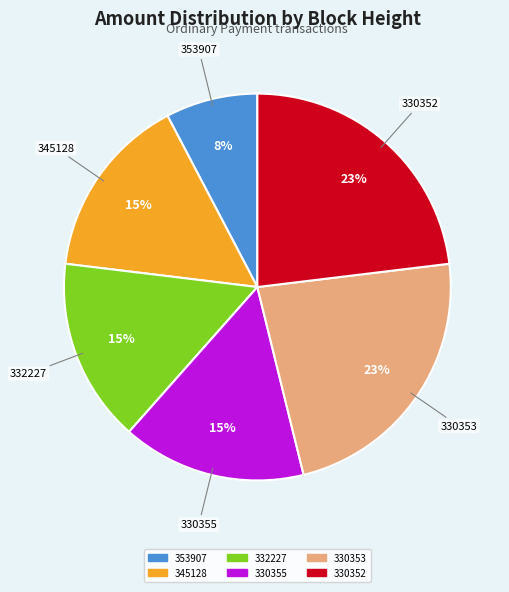

Is it true that 345128 is 15% of the pie?

True